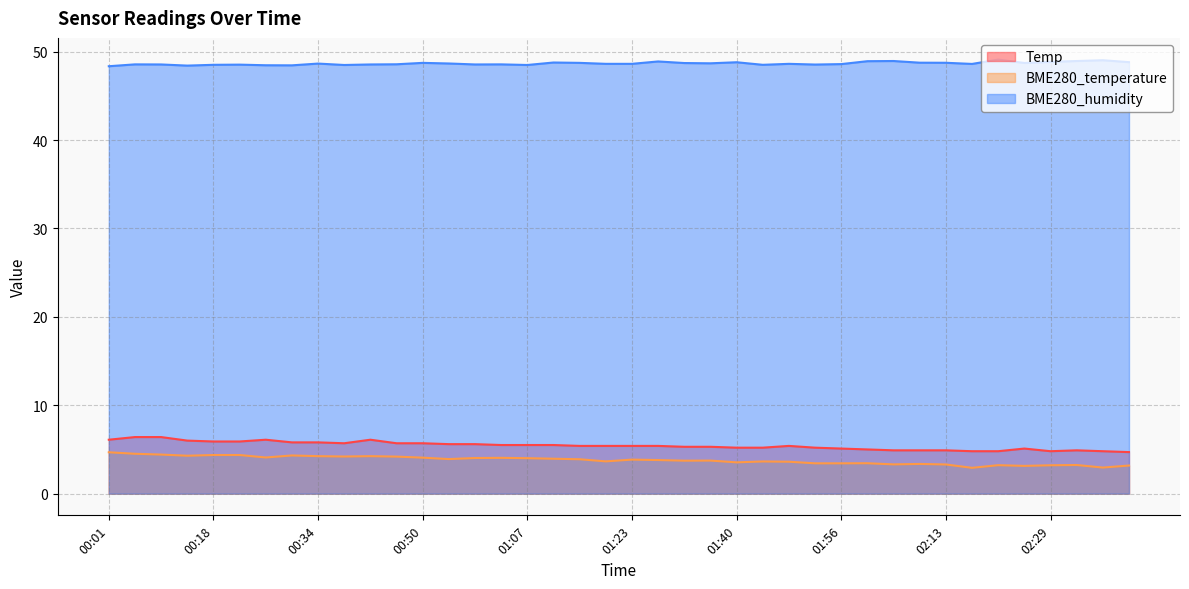

What is the difference between the highest and lowest values at 01:36?

44.9